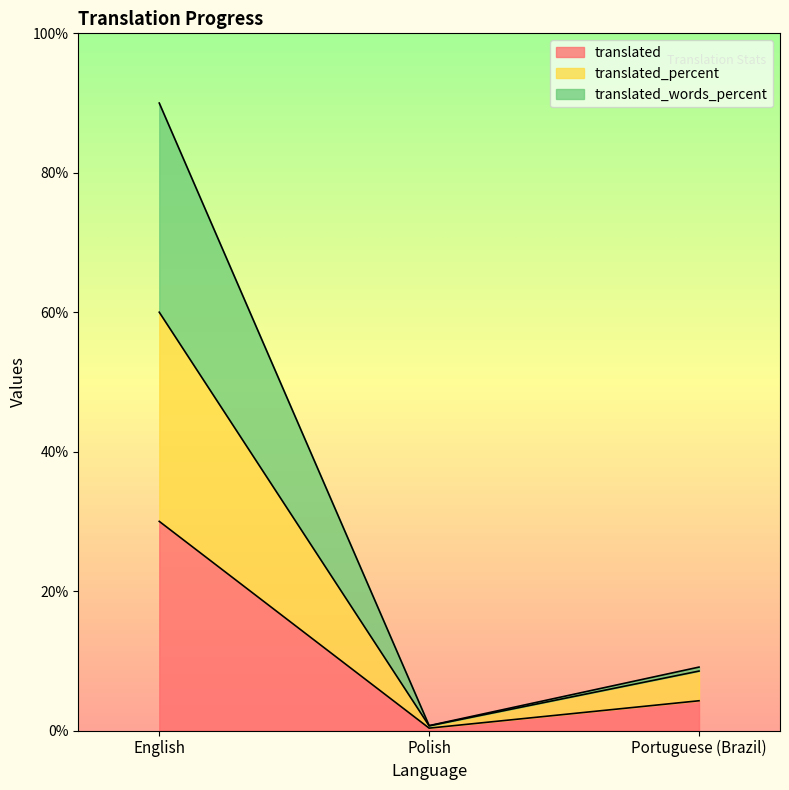

Rank the categories by translated value from highest to lowest.

English, Portuguese (Brazil), Polish